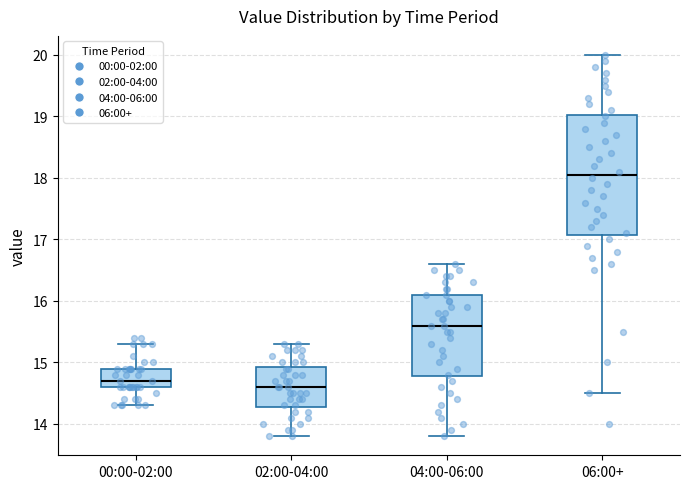

Reading left to right, read every box against the y-axis: the position of its median line, the range the box covers, and the ends of its whiskers. The values are not printed on the chart, so give them approximately, as read against the axis.

00:00-02:00: median 14.7, box 14.6 to 14.9, whiskers 14.3 to 15.3
02:00-04:00: median 14.6, box 14.3 to 14.9, whiskers 13.8 to 15.3
04:00-06:00: median 15.6, box 14.8 to 16.1, whiskers 13.8 to 16.6
06:00+: median 18.1, box 17.1 to 19.0, whiskers 14.5 to 20.0